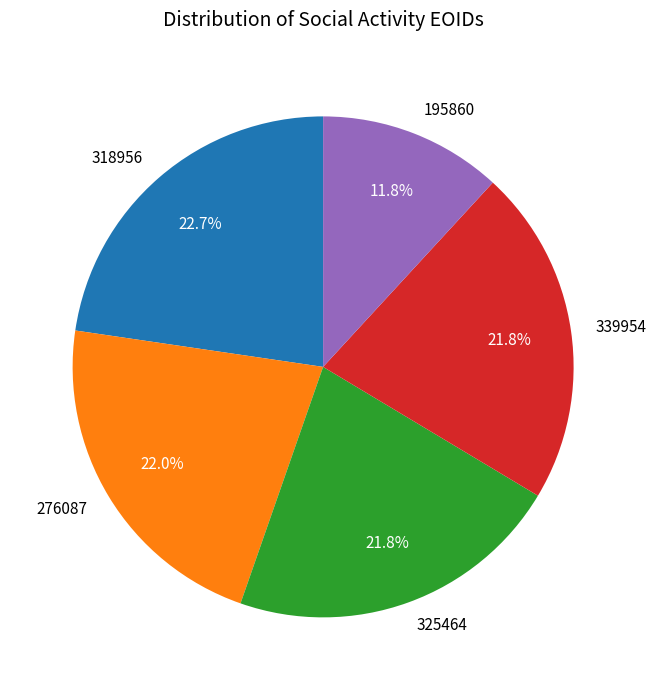

Combined, do 318956 and 339954 account for over 50%?

No